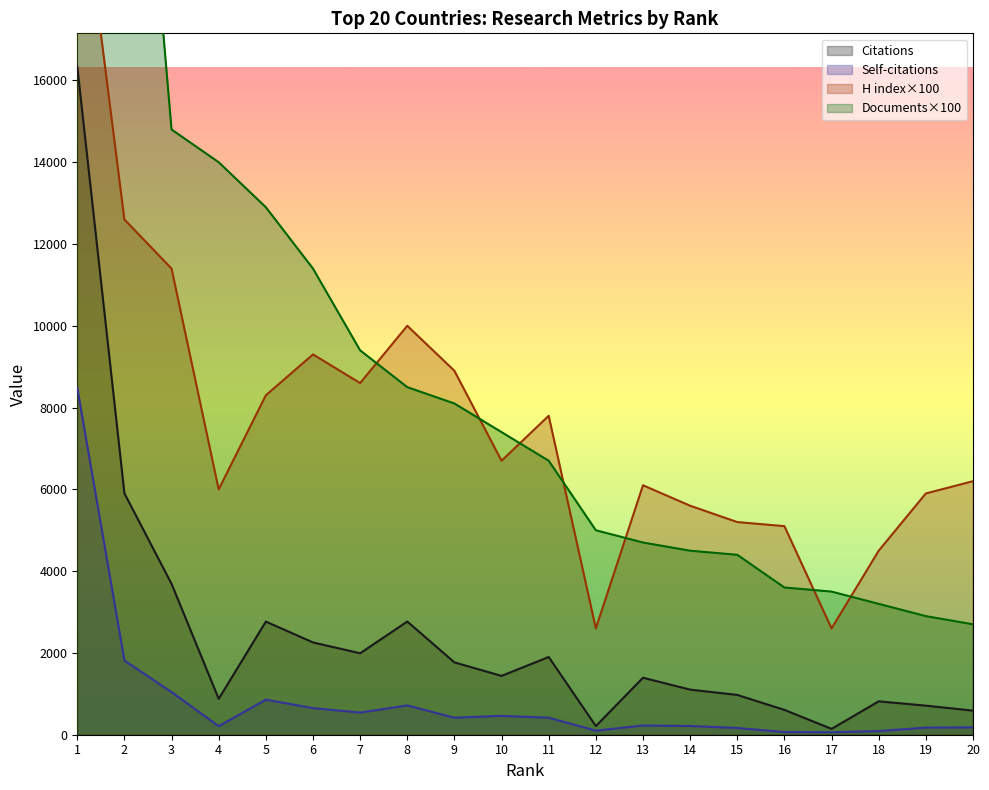

What is the value of the Citations point at the 2nd from the left?

5902